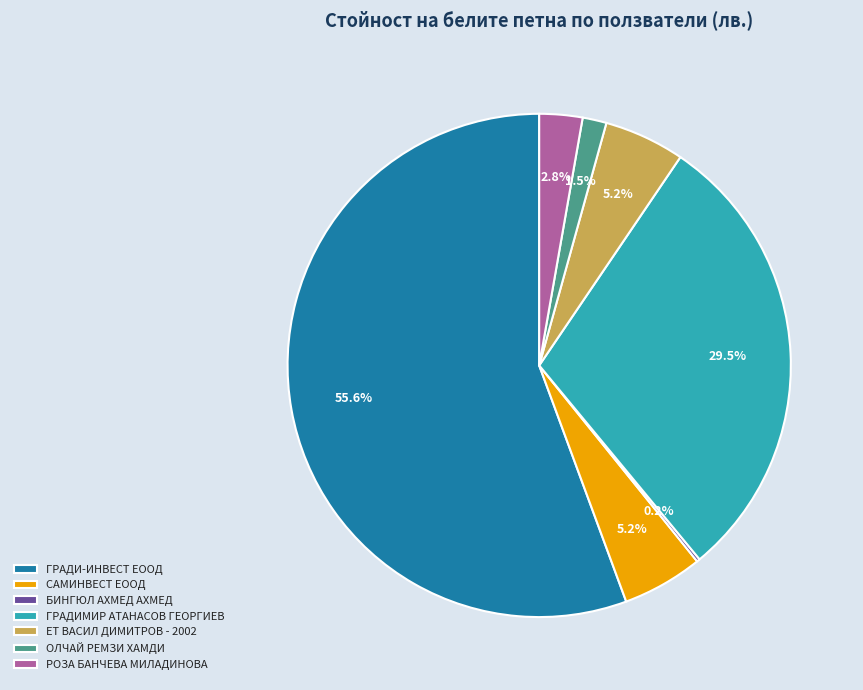

To the nearest percent, what is the average slice percentage?

14%